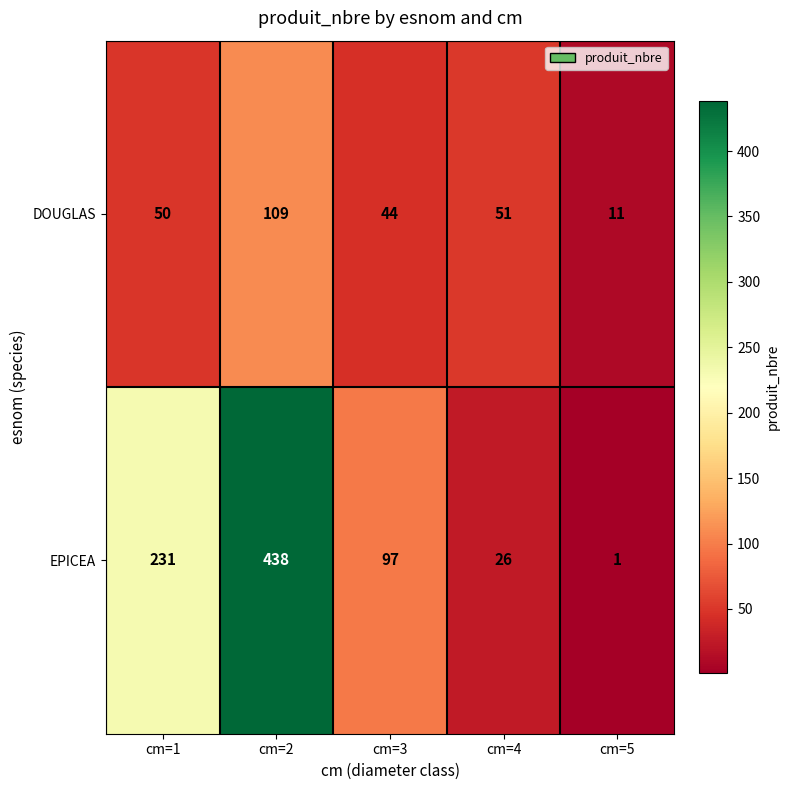

At cm=3, list the series in order from smallest to largest.

DOUGLAS, EPICEA